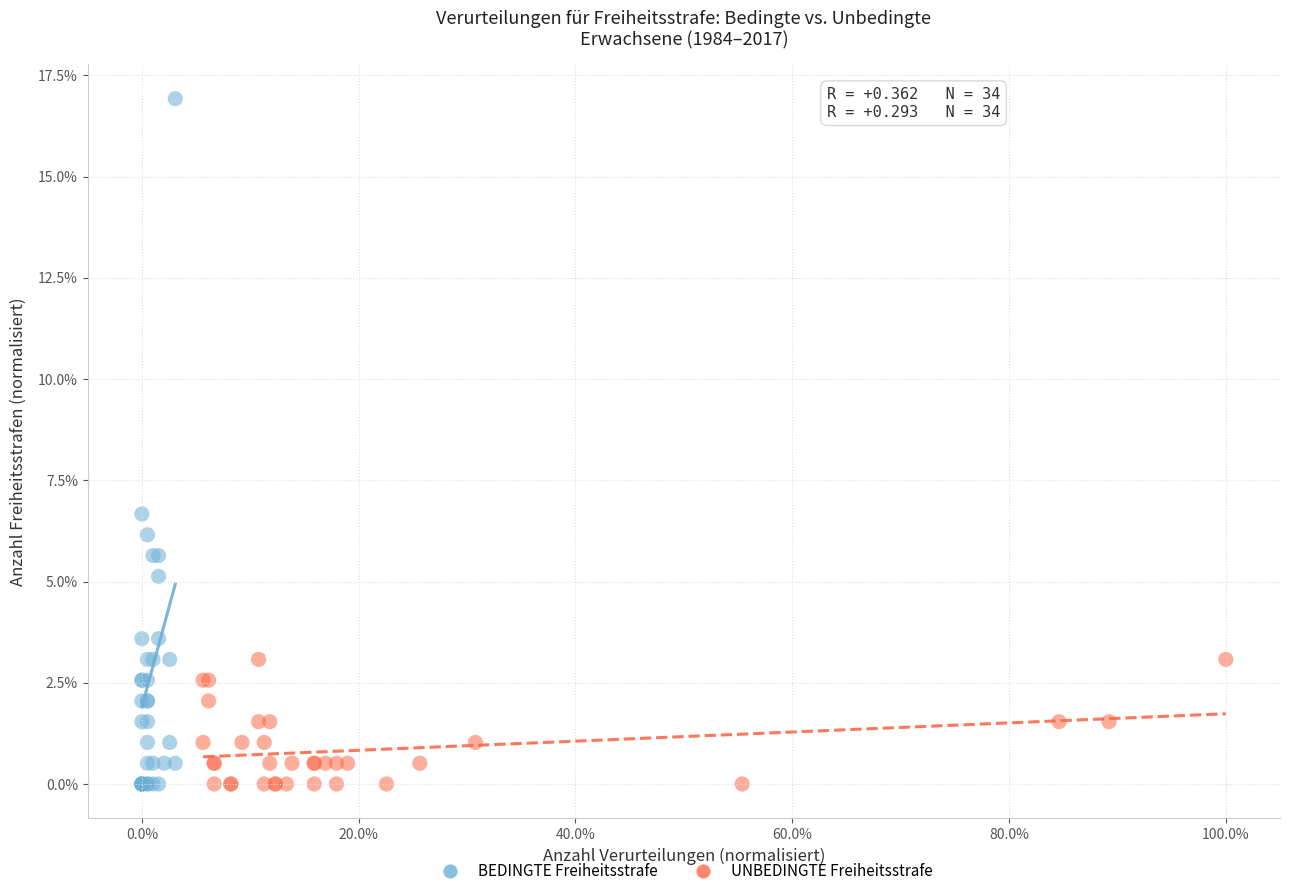

Which series reaches the maximum Y coordinate?

BEDINGTE Freiheitsstrafe